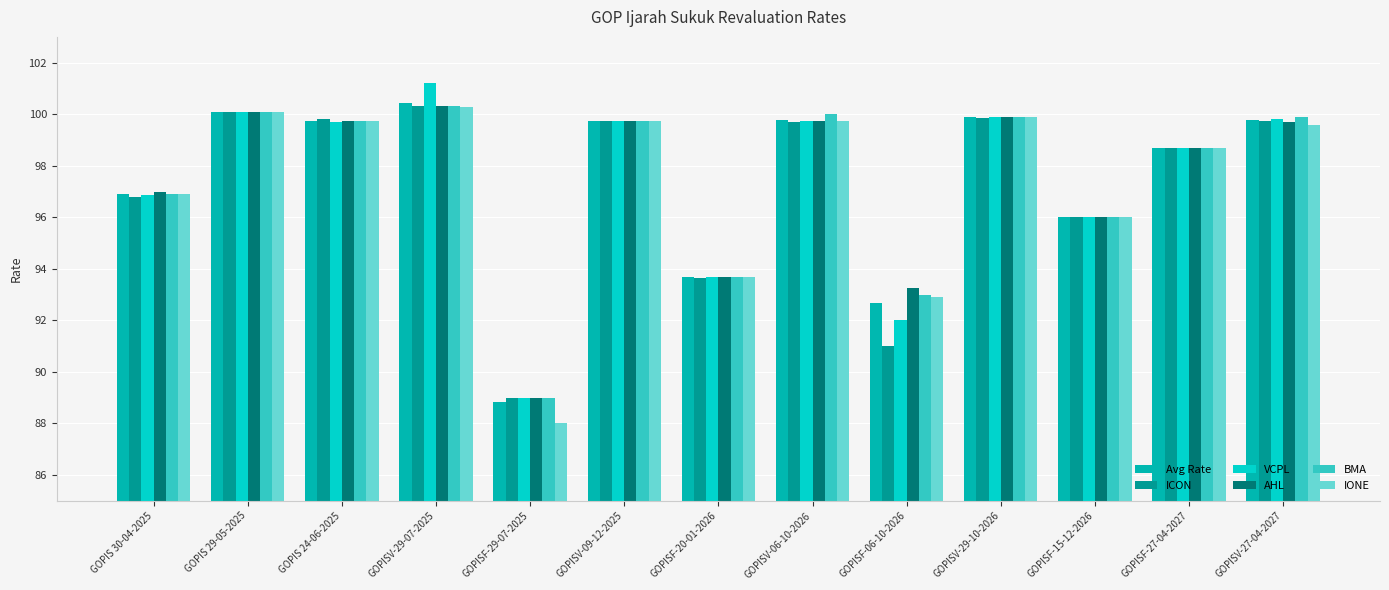

What position from the left is GOPISF-29-07-2025?

5